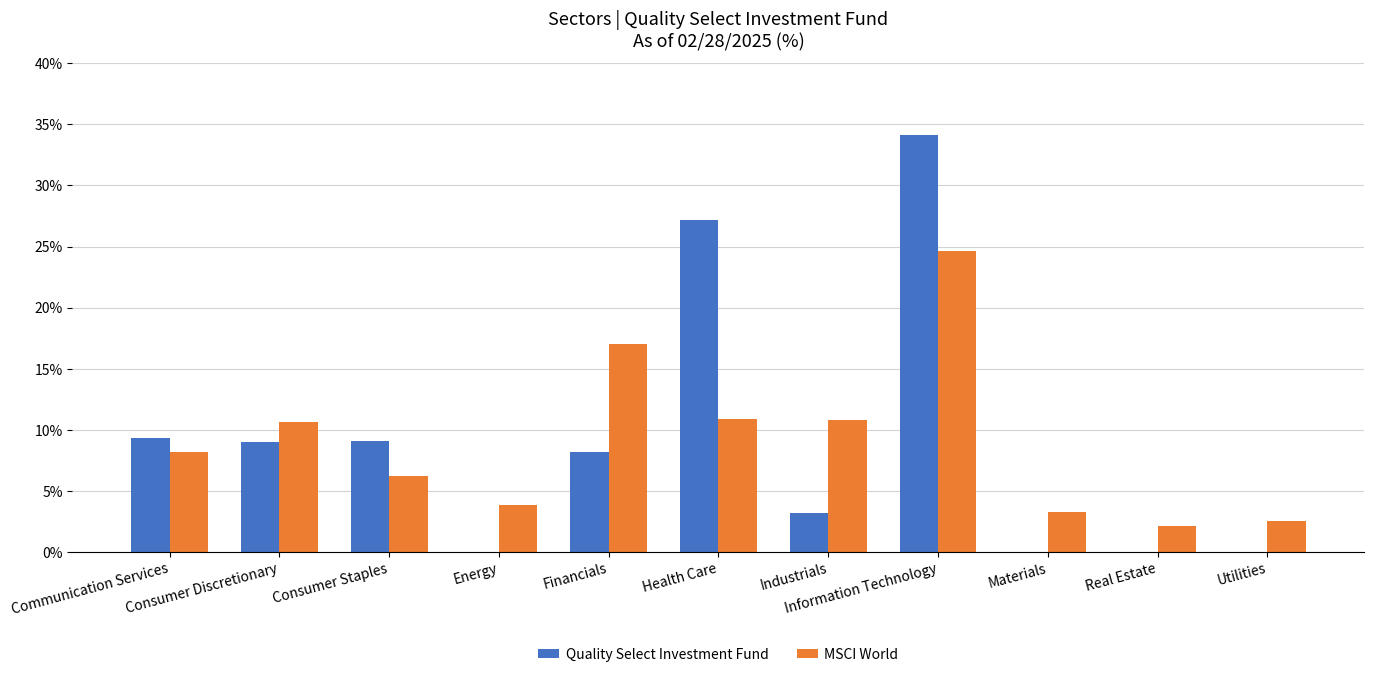

What is the total value across all series at Energy?

3.8